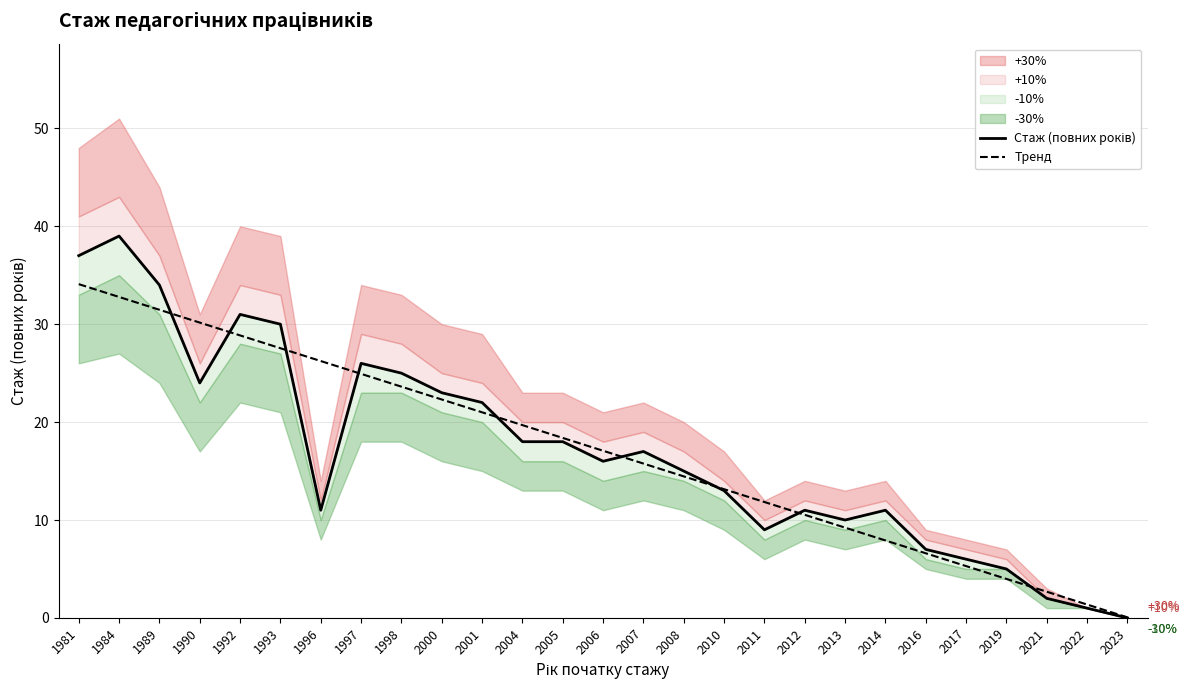

Reading right to left, transcribe all the data shown in this chart.

Стаж (повних років): 2023=0.0	2022=1.0	2021=2.0	2019=5.0	2017=6.0	2016=7.0	2014=11.0	2013=10.0	2012=11.0	2011=9.0	2010=13.0	2008=15.0	2007=17.0	2006=16.0	2005=18.0	2004=18.0	2001=22.0	2000=23.0	1998=25.0	1997=26.0	1996=11.0	1993=30.0	1992=31.0	1990=24.0	1989=34.0	1984=39.0	1981=37.0
Тренд: 2023=0.1	2022=1.4	2021=2.7	2019=4.0	2017=5.3	2016=6.6	2014=7.9	2013=9.2	2012=10.5	2011=11.8	2010=13.1	2008=14.5	2007=15.8	2006=17.1	2005=18.4	2004=19.7	2001=21.0	2000=22.3	1998=23.6	1997=24.9	1996=26.2	1993=27.5	1992=28.9	1990=30.2	1989=31.5	1984=32.8	1981=34.1